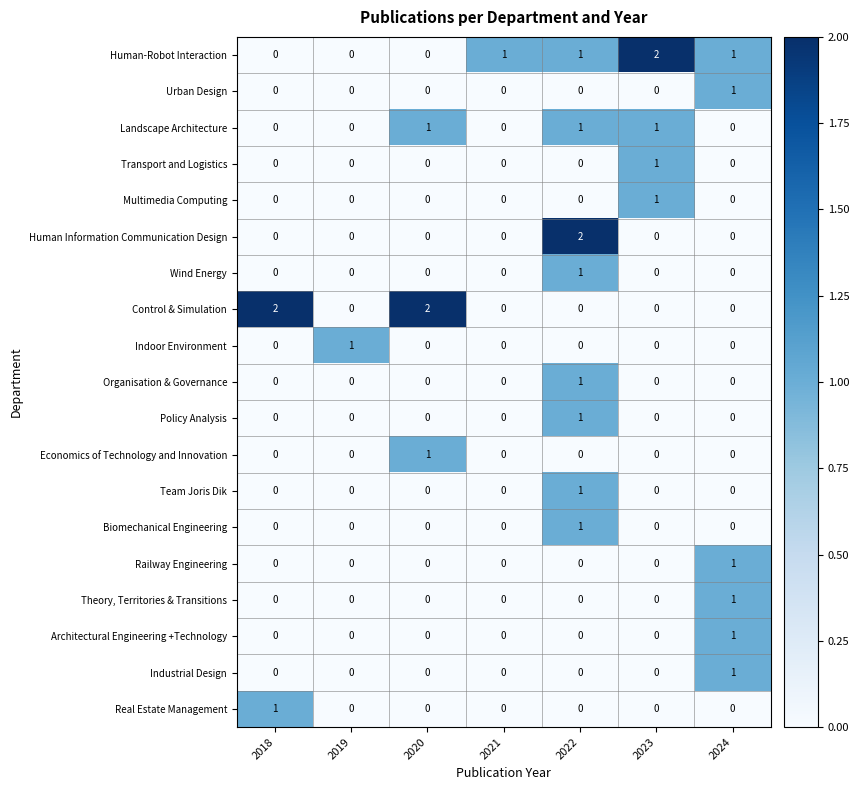

Count the Industrial Design values in the range 0 to 1.

7